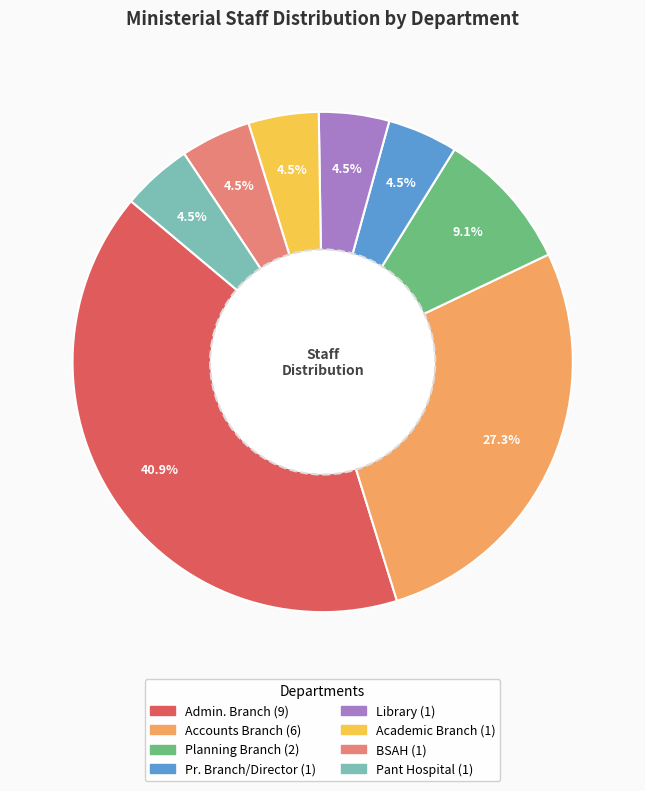

Is there a majority slice in this chart?

No